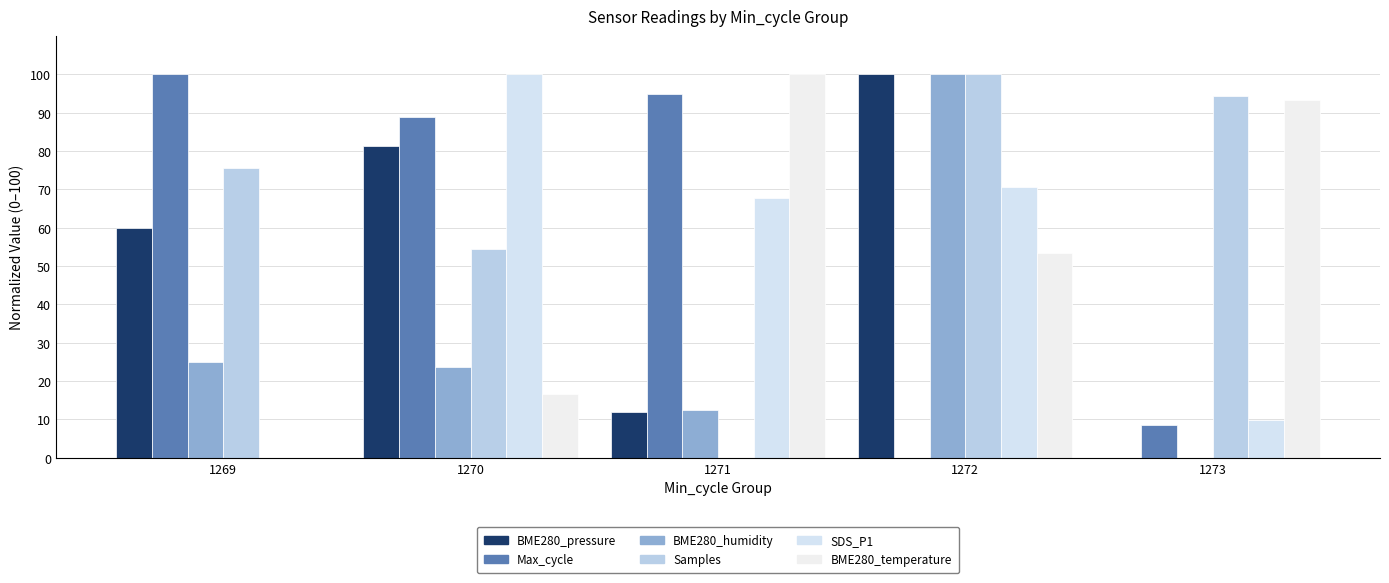

At 1271, list the series in order from smallest to largest.

Samples, BME280_pressure, BME280_humidity, SDS_P1, Max_cycle, BME280_temperature